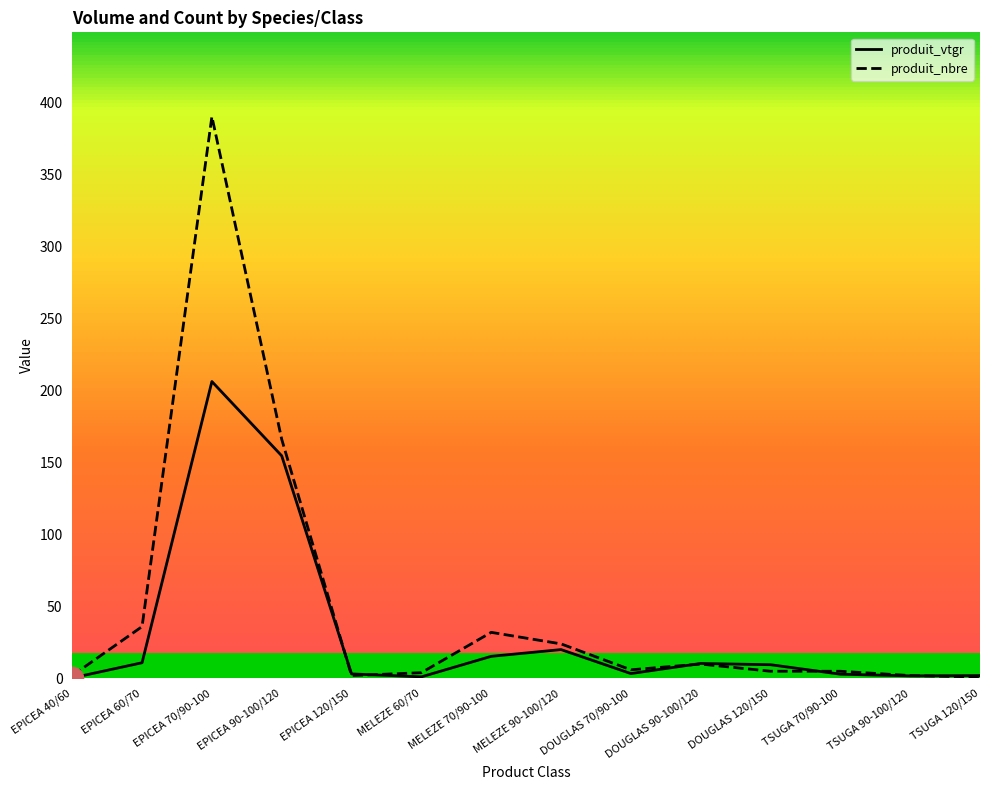

At which category is the sum across all series the highest?

EPICEA 70/90-100